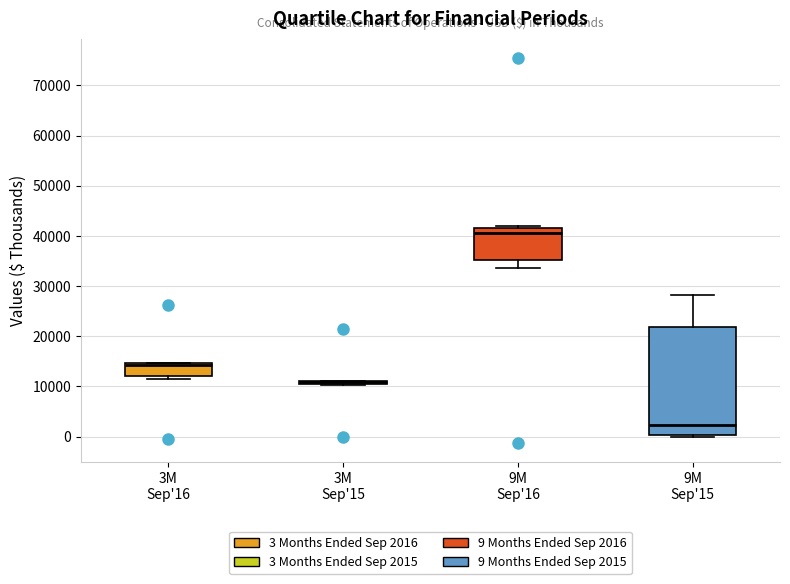

Reading left to right, transcribe this box plot: for each box, give where its median line is, the range the box spans, and where its two whiskers end, as read against the y-axis. The values are not printed on the chart, so give them approximately, as read against the axis.

3M Sep'16: median 14000, box 12000 to 15000, whiskers 11000 to 15000
3M Sep'15: box collapsed to a line at 11000, whiskers 10000 to 11000
9M Sep'16: median 41000, box 35000 to 42000, whiskers 34000 to 42000 (just above the box's upper edge)
9M Sep'15: median 2000, box 0 to 22000, whiskers 0 (just below the box's lower edge) to 28000